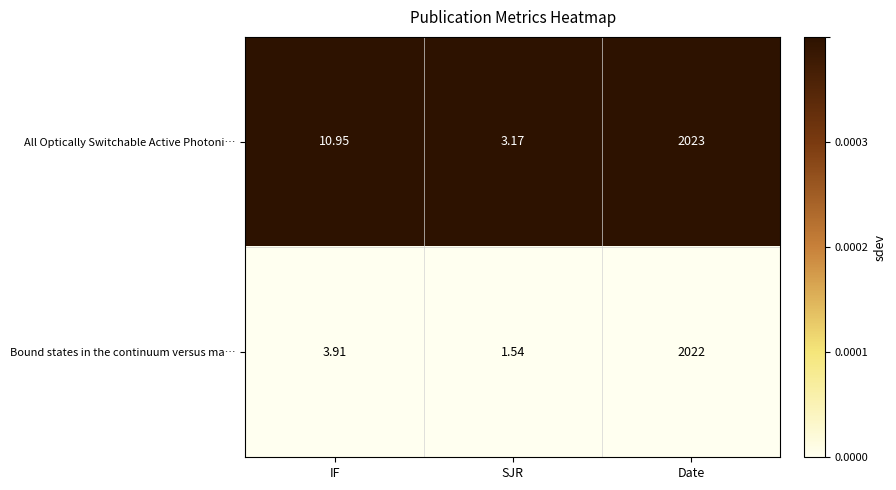

Between IF and Date, which series saw the biggest shift?

Bound states in the continuum versus ma…